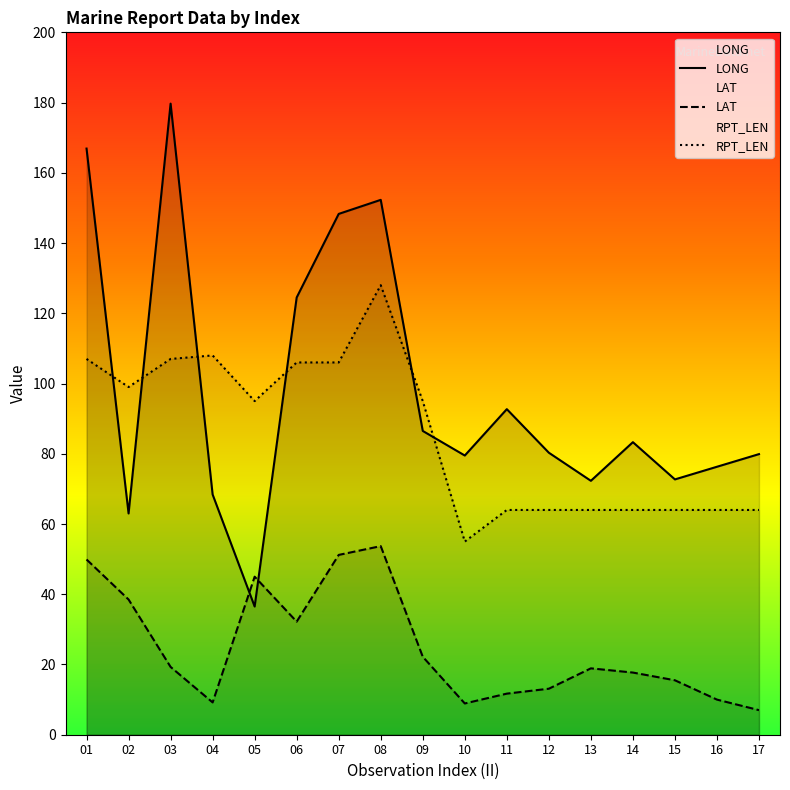

True or false: LAT has more than 1 points higher than both neighbors.

True